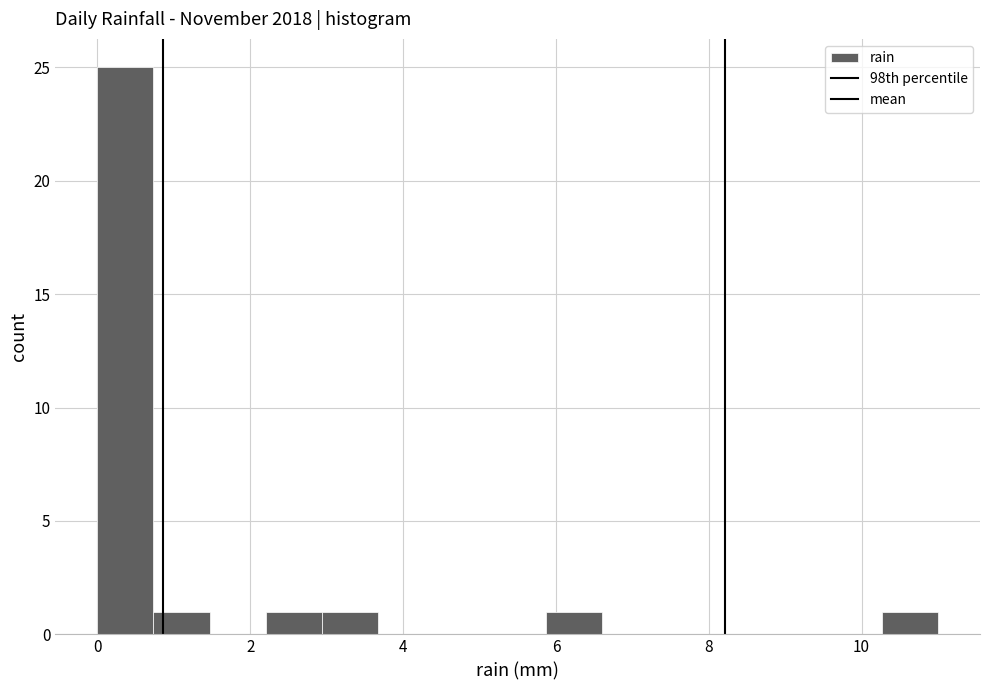

Read against the x-axis, roughly where is the centre of the tallest bar?

0.4